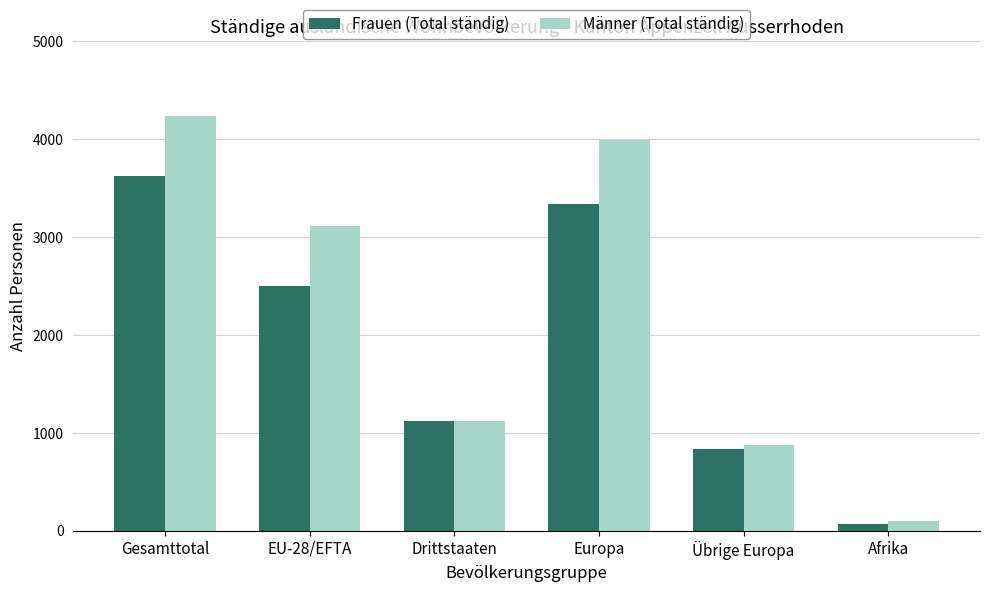

What is the sum of all Frauen (Total ständig) values?

11478